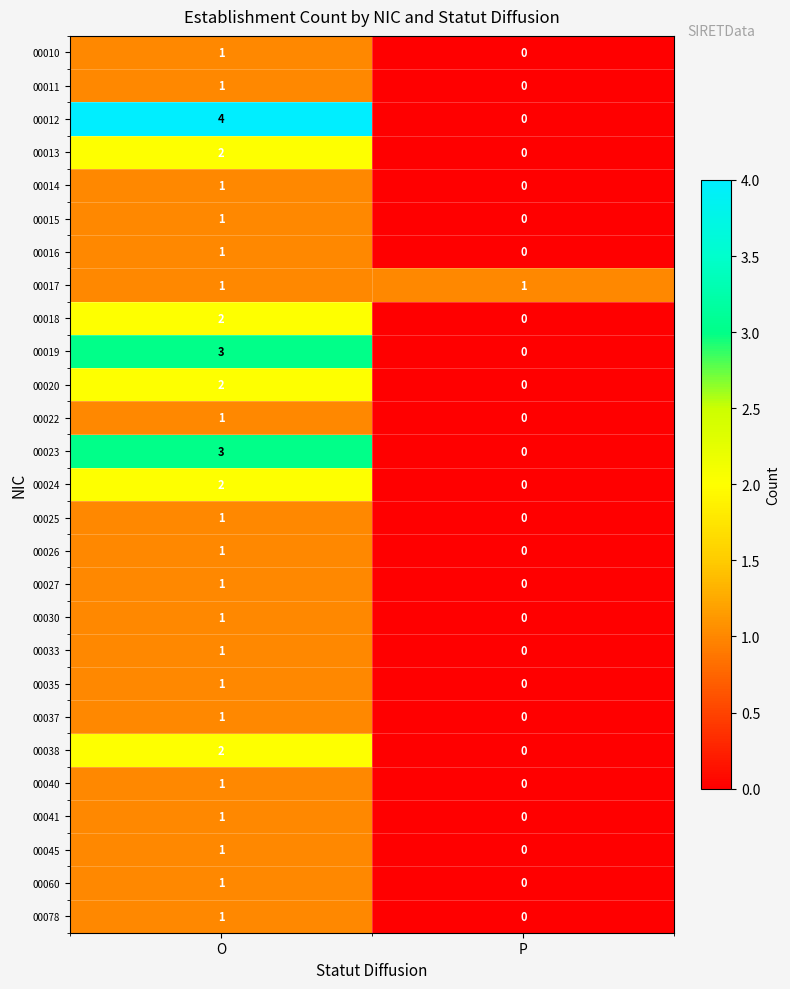

What is the total value across all series at O?

39